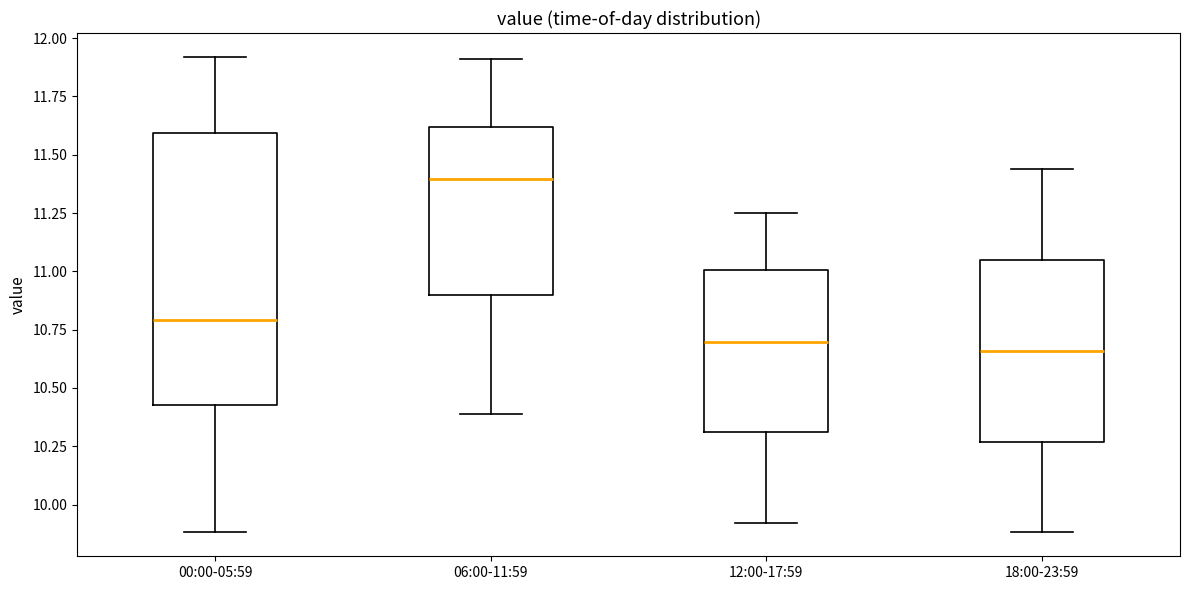

Reading left to right, read every box against the y-axis: the position of its median line, the range the box covers, and the ends of its whiskers. The values are not printed on the chart, so give them approximately, as read against the axis.

00:00-05:59: median 10.80, box 10.45 to 11.60, whiskers 9.90 to 11.90
06:00-11:59: median 11.40, box 10.90 to 11.60, whiskers 10.40 to 11.90
12:00-17:59: median 10.70, box 10.30 to 11.00, whiskers 9.90 to 11.25
18:00-23:59: median 10.65, box 10.25 to 11.05, whiskers 9.90 to 11.45